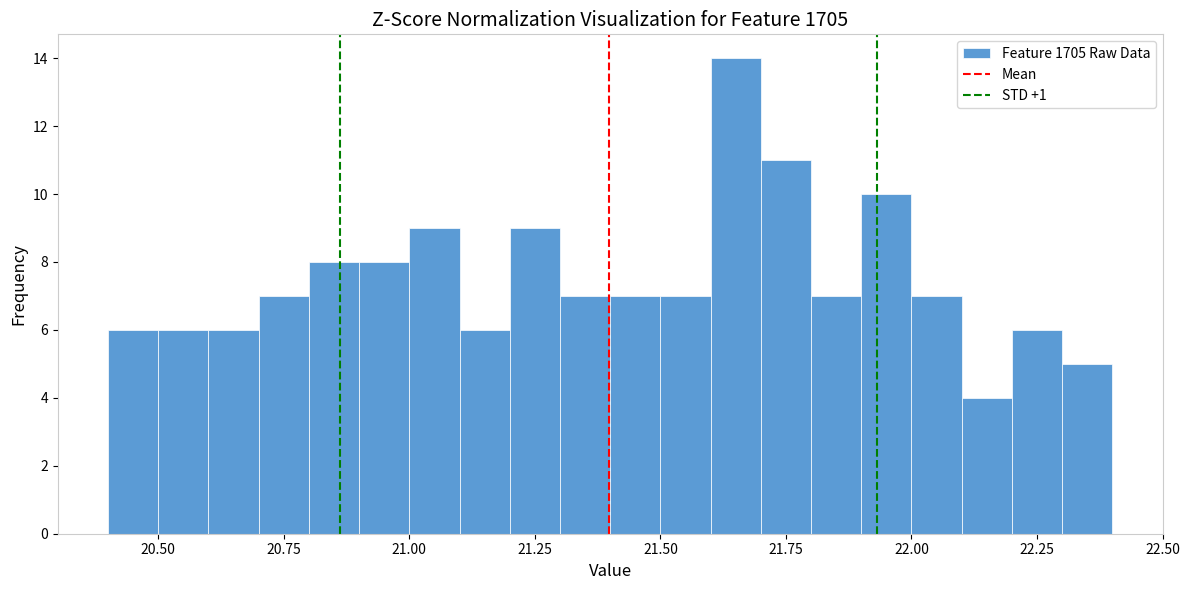

Read against the x-axis, roughly where is the centre of the tallest bar?

21.65